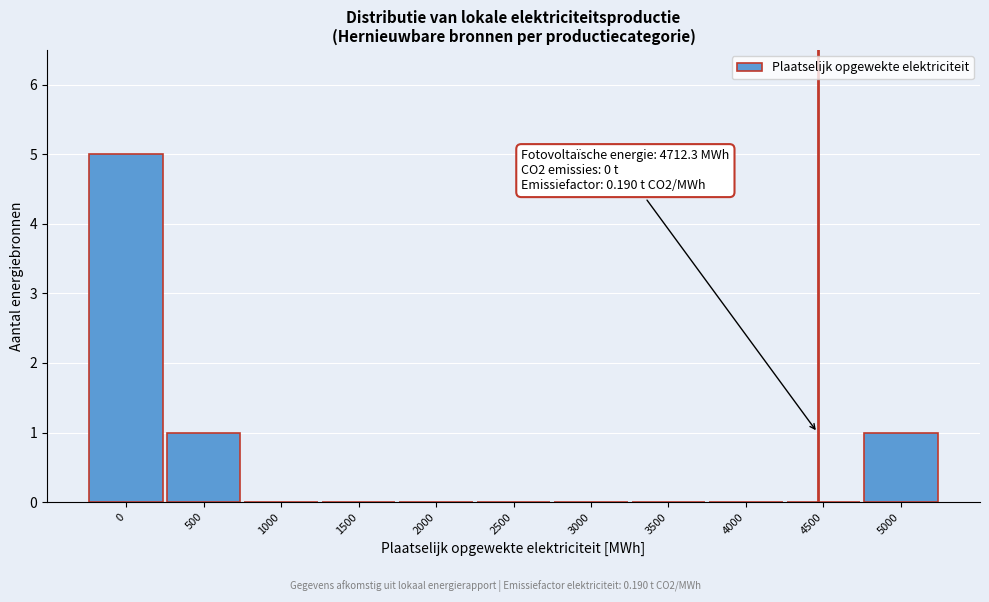

Reading right to left, extract all data points from this chart.

5000=1	4500=0	4000=0	3500=0	3000=0	2500=0	2000=0	1500=0	1000=0	500=1	0=5